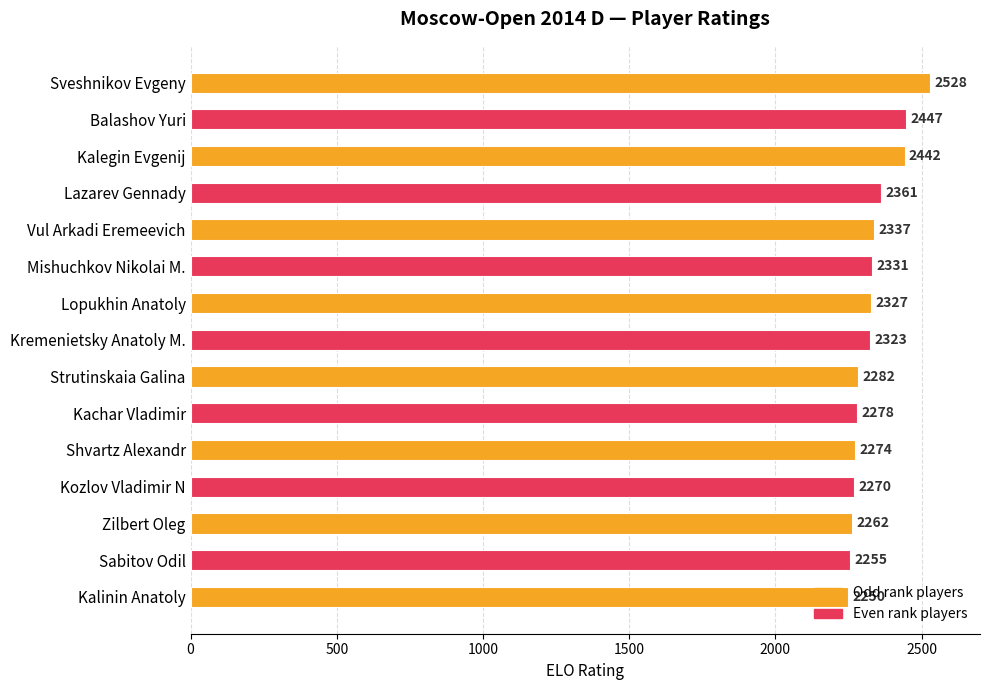

Where is the data nearest to the value 2389?

Lazarev Gennady